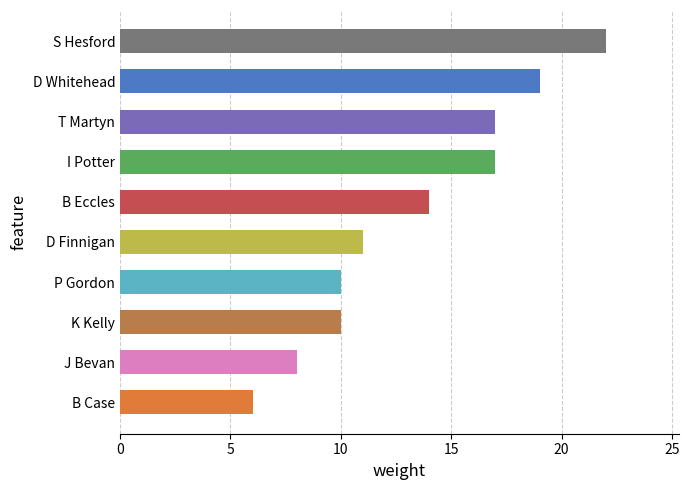

What is the minimum value shown in the chart?

6